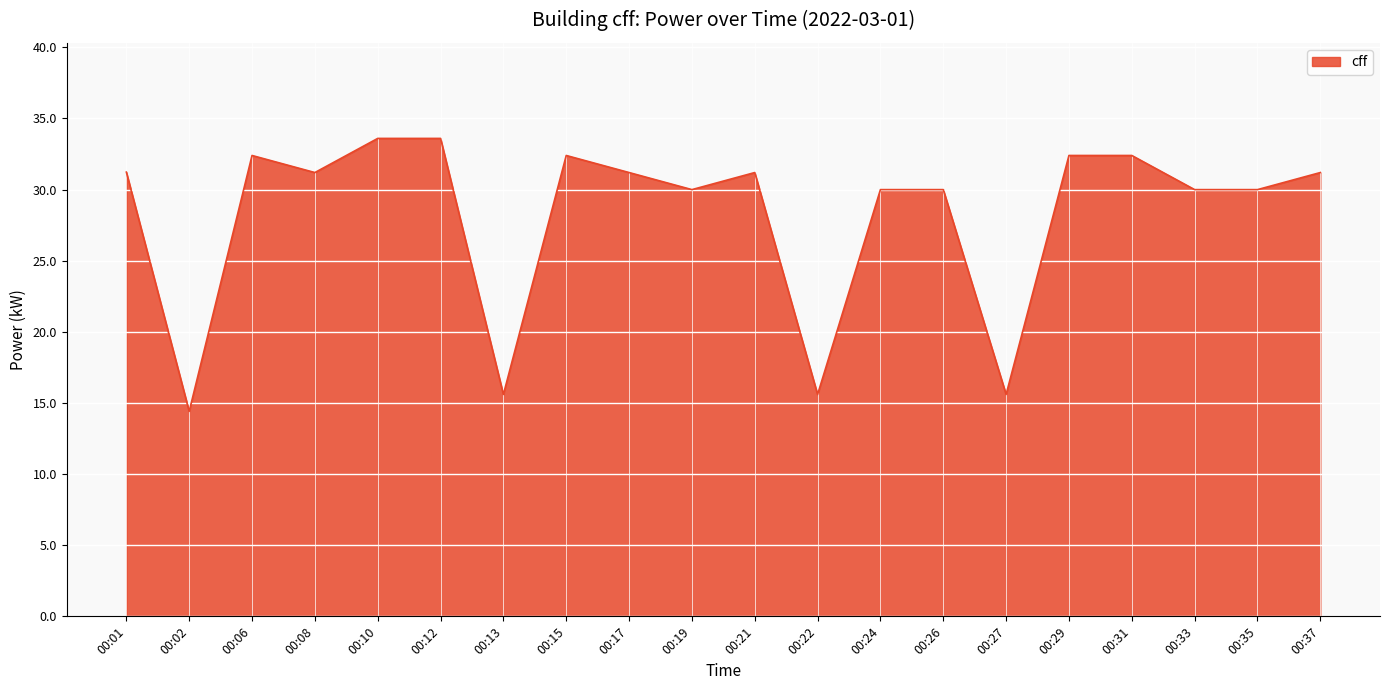

At which label does the data first exceed 31?

00:01